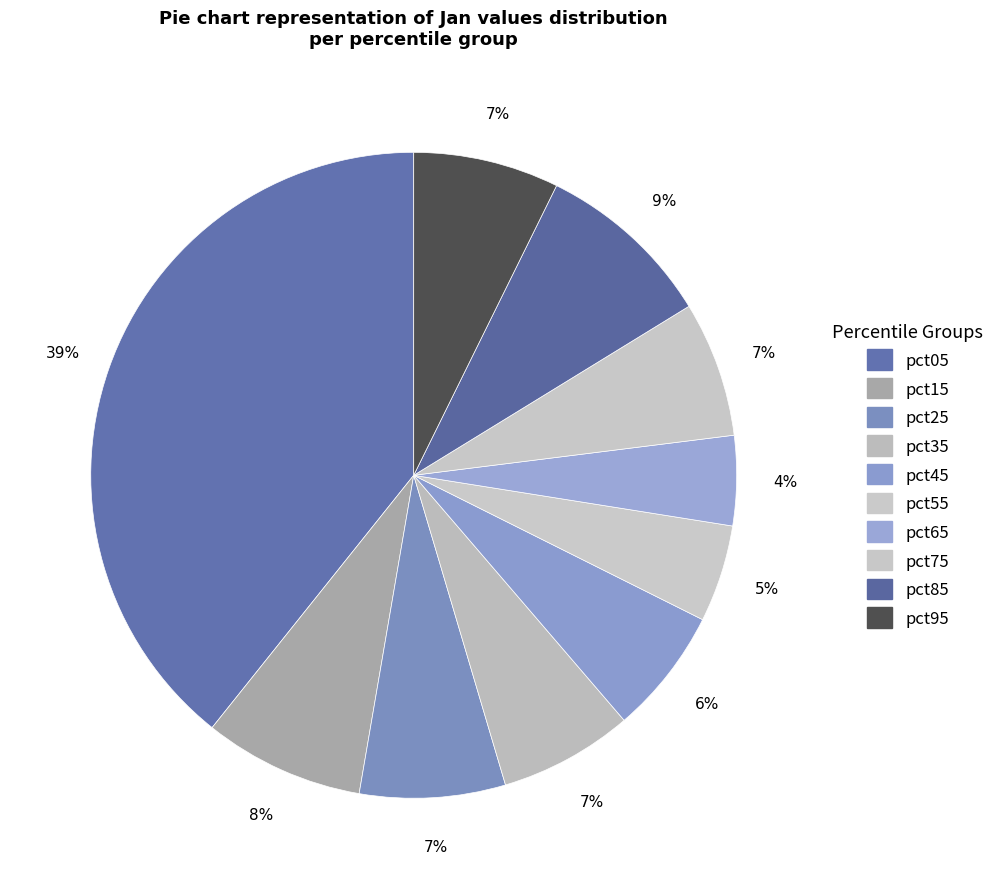

Is there a majority slice in this chart?

No